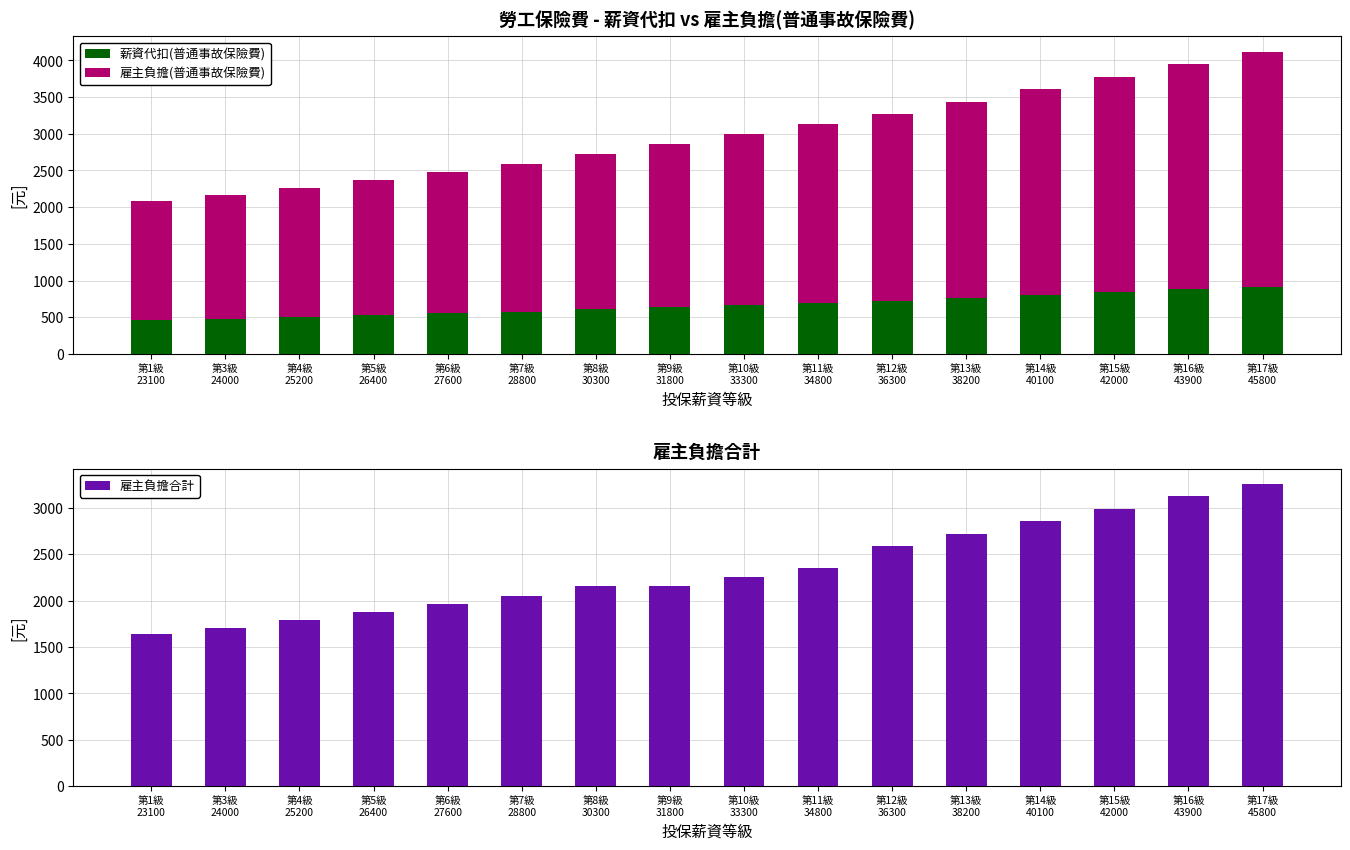

What is the label of the 7th bar from the left?

第8級
30300